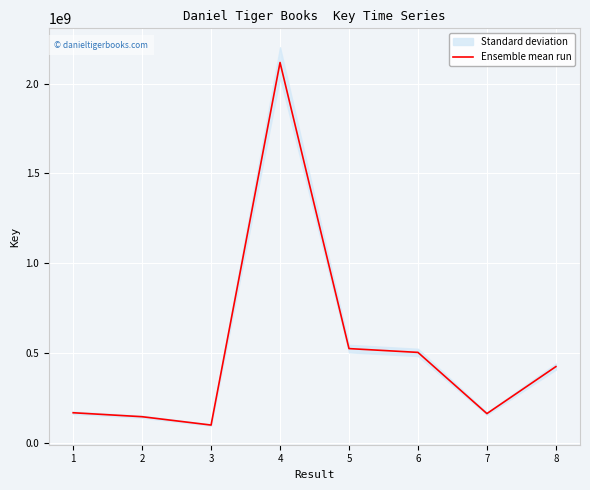

What is the ratio of the value at 5 to the value at 3?

5.2